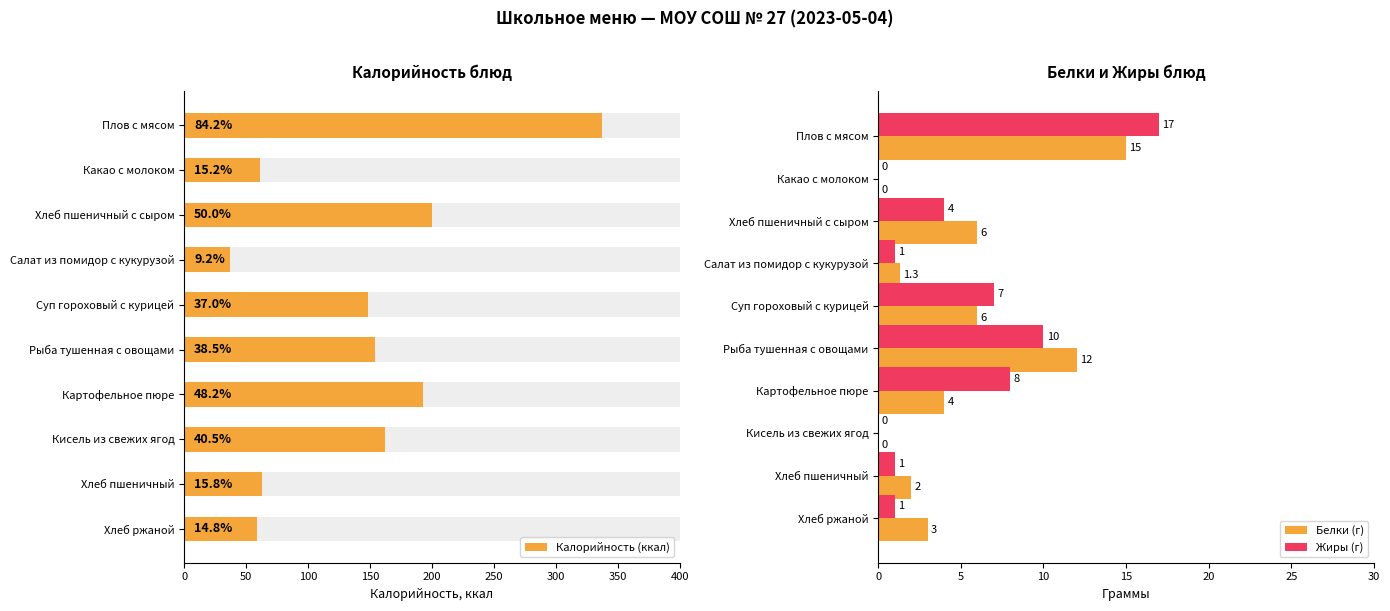

Read the Белки (г) value at Картофельное пюре.

4.0